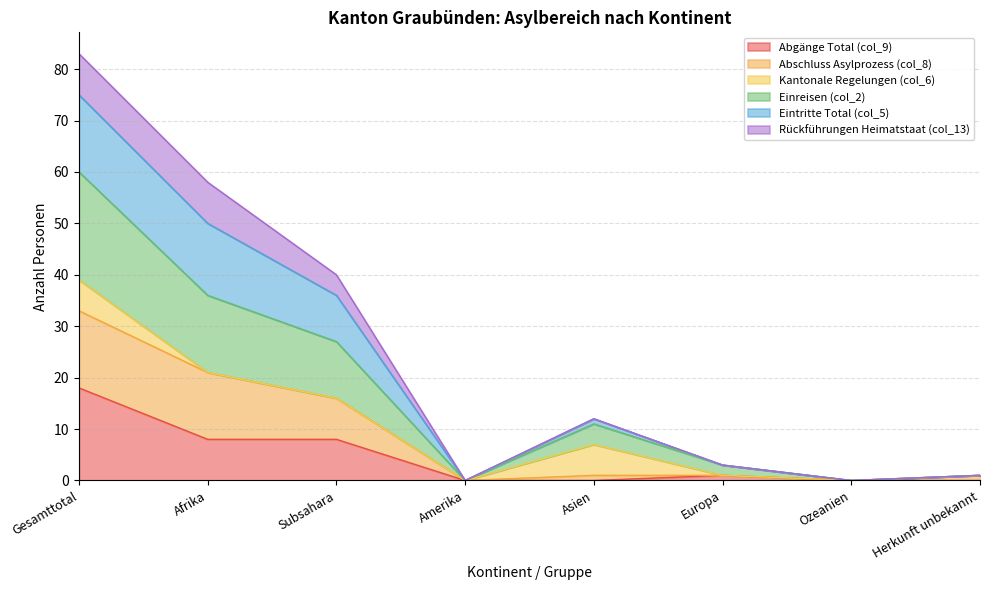

True or false: Abschluss Asylprozess (col_8) and Einreisen (col_2) intersect in this chart.

False